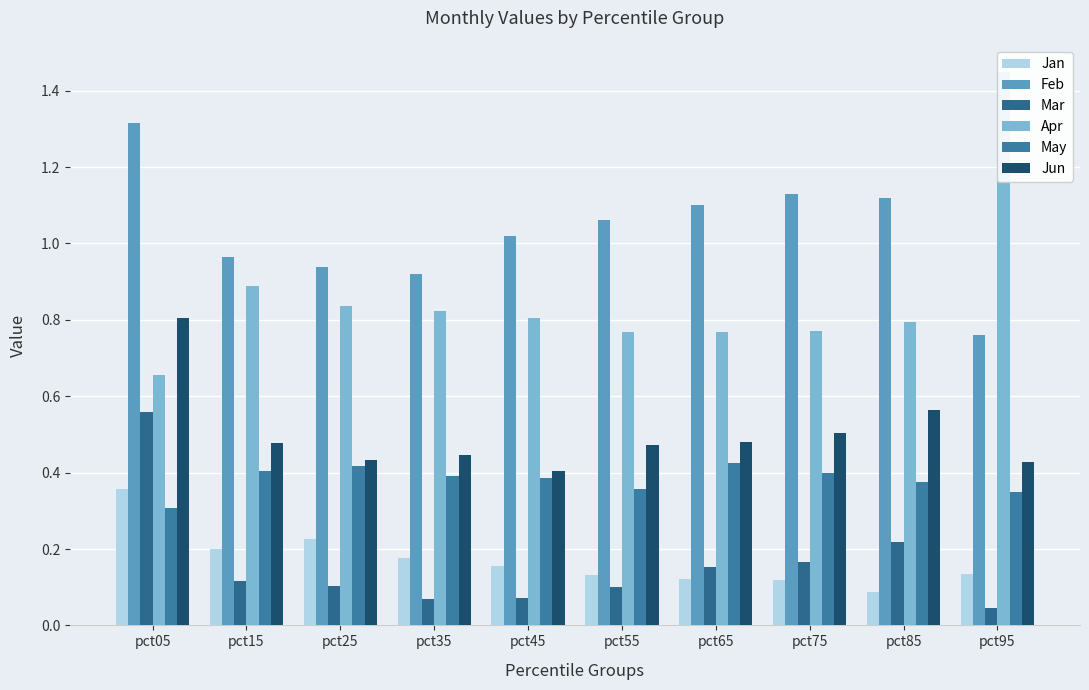

Reading left to right, transcribe all the data shown in this chart.

Jan: pct05=0.4	pct15=0.2	pct25=0.2	pct35=0.2	pct45=0.2	pct55=0.1	pct65=0.1	pct75=0.1	pct85=0.1	pct95=0.1
Feb: pct05=1.3	pct15=1.0	pct25=0.9	pct35=0.9	pct45=1.0	pct55=1.1	pct65=1.1	pct75=1.1	pct85=1.1	pct95=0.8
Mar: pct05=0.6	pct15=0.1	pct25=0.1	pct35=0.1	pct45=0.1	pct55=0.1	pct65=0.2	pct75=0.2	pct85=0.2	pct95=0.0
Apr: pct05=0.7	pct15=0.9	pct25=0.8	pct35=0.8	pct45=0.8	pct55=0.8	pct65=0.8	pct75=0.8	pct85=0.8	pct95=1.4
May: pct05=0.3	pct15=0.4	pct25=0.4	pct35=0.4	pct45=0.4	pct55=0.4	pct65=0.4	pct75=0.4	pct85=0.4	pct95=0.3
Jun: pct05=0.8	pct15=0.5	pct25=0.4	pct35=0.4	pct45=0.4	pct55=0.5	pct65=0.5	pct75=0.5	pct85=0.6	pct95=0.4